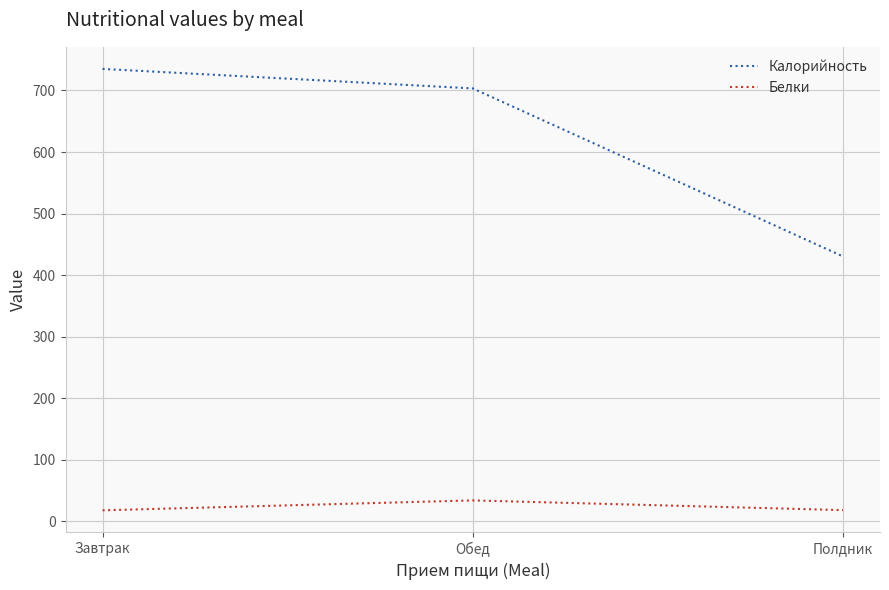

What is the minimum value shown in the chart?

18.0